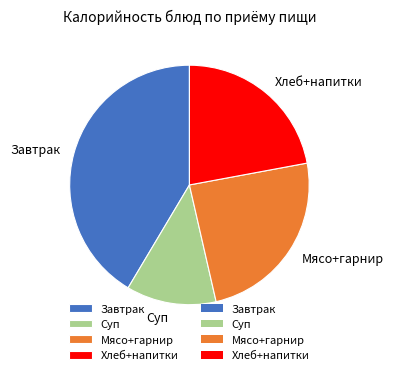

Is there a majority slice in this chart?

No